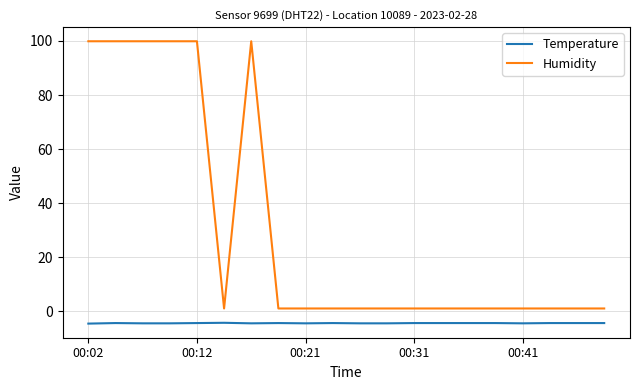

Which series has the largest range (max minus min)?

Humidity